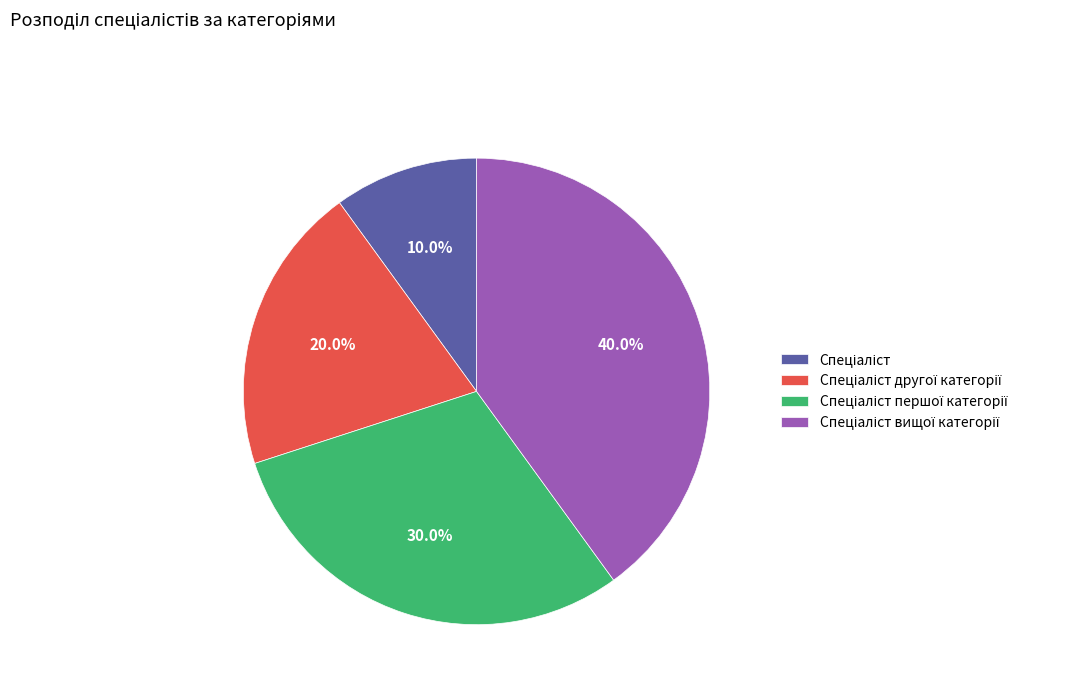

How many segments does this pie chart have?

4